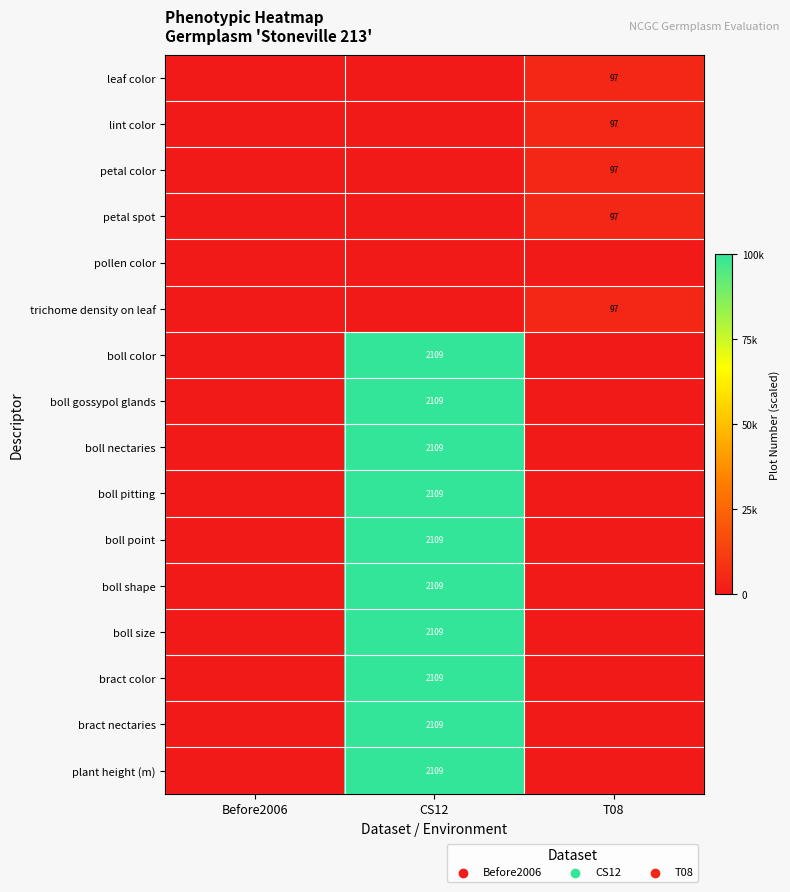

The value of plant height (m) at CS12 is 3318. True or false?

False